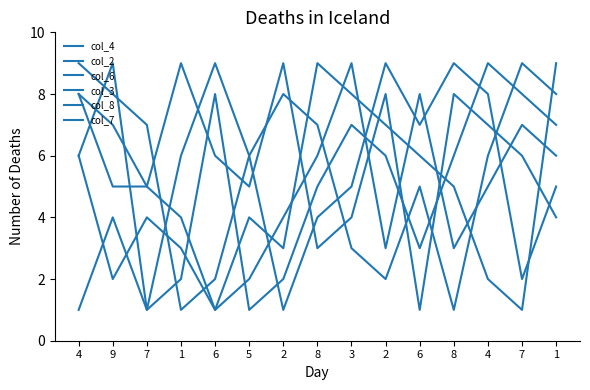

Is it true that col_2 equals 7 at 1?

True